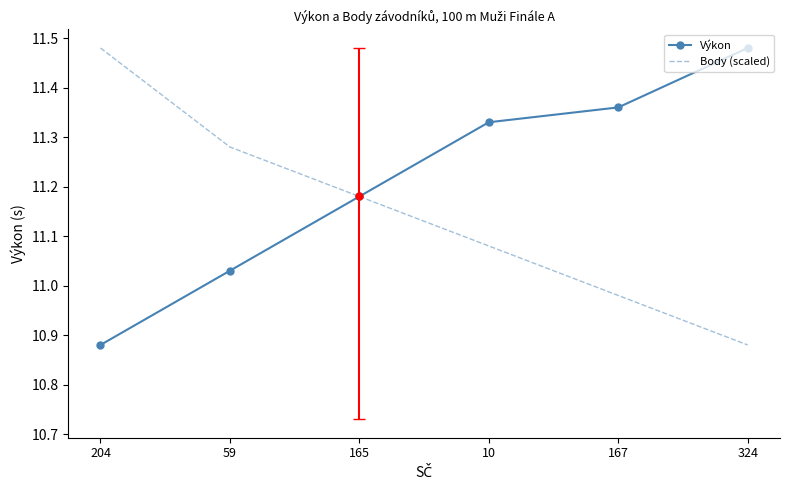

What is the spread (max minus min) of values at 167?

0.4